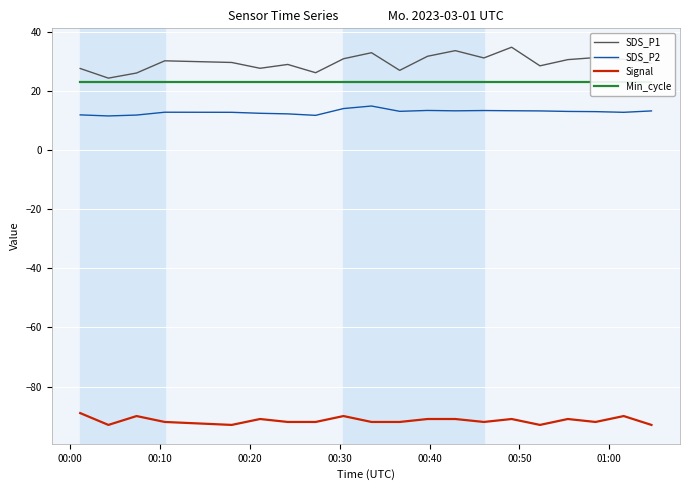

How many distinct data groups are displayed?

4